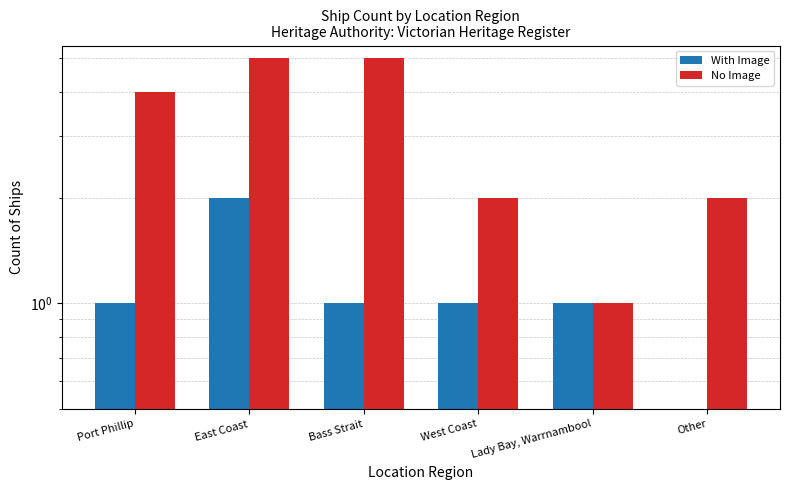

Reading left to right, list all the values displayed in this chart.

With Image: Port Phillip=1	East Coast=2	Bass Strait=1	West Coast=1	Lady Bay, Warrnambool=1	Other=0
No Image: Port Phillip=4	East Coast=5	Bass Strait=5	West Coast=2	Lady Bay, Warrnambool=1	Other=2